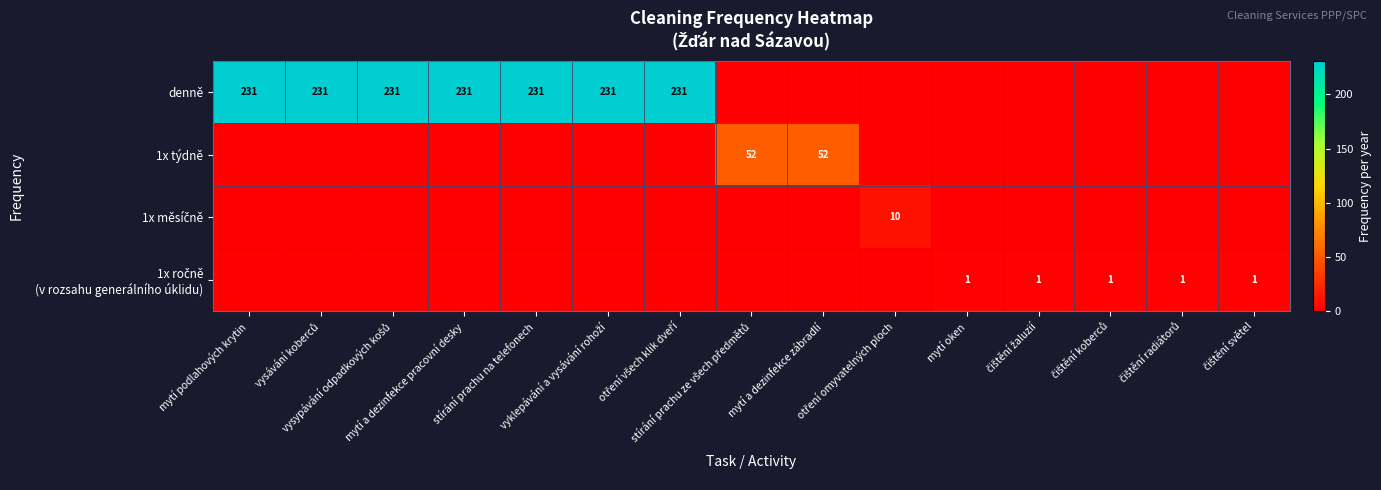

Is it true that 1x týdně equals -17 at otření omyvatelných ploch?

False